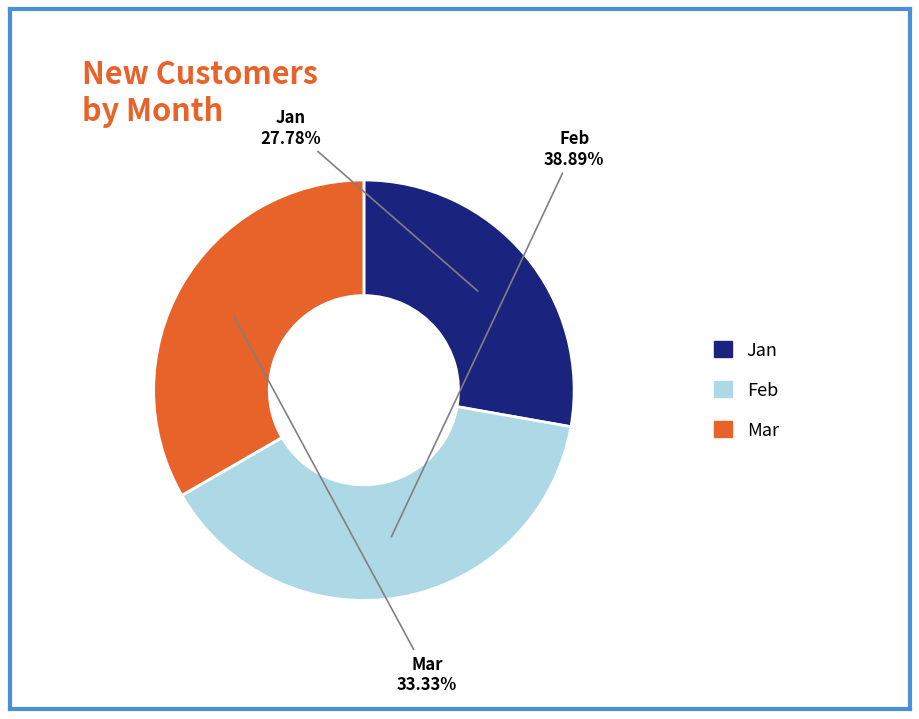

Count the number of slices in the pie.

3